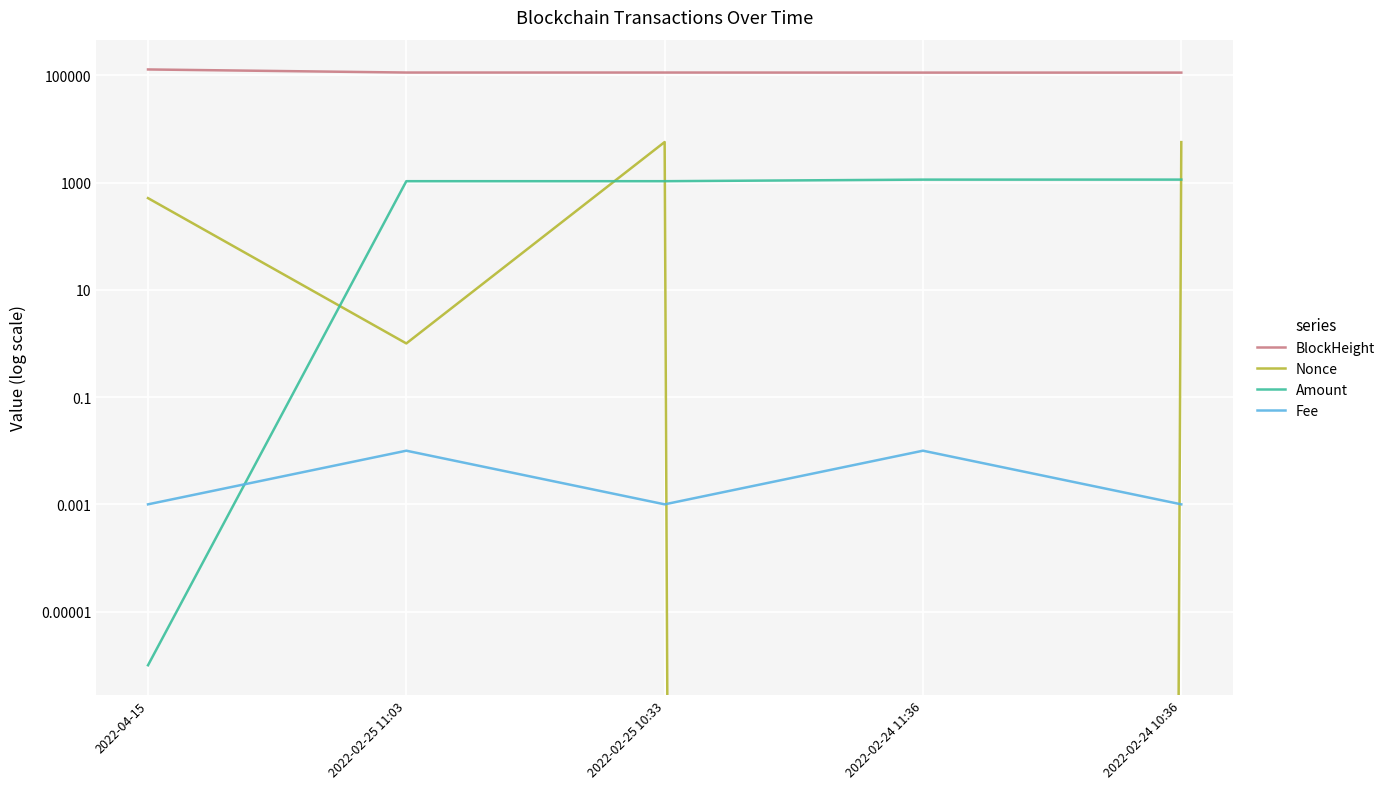

After their last crossing, which series has the higher values: Amount or Nonce?

Nonce